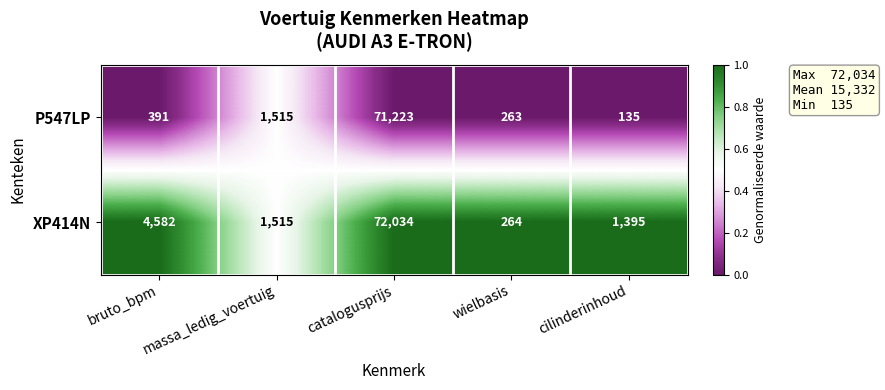

Which series has the largest range (max minus min)?

XP414N